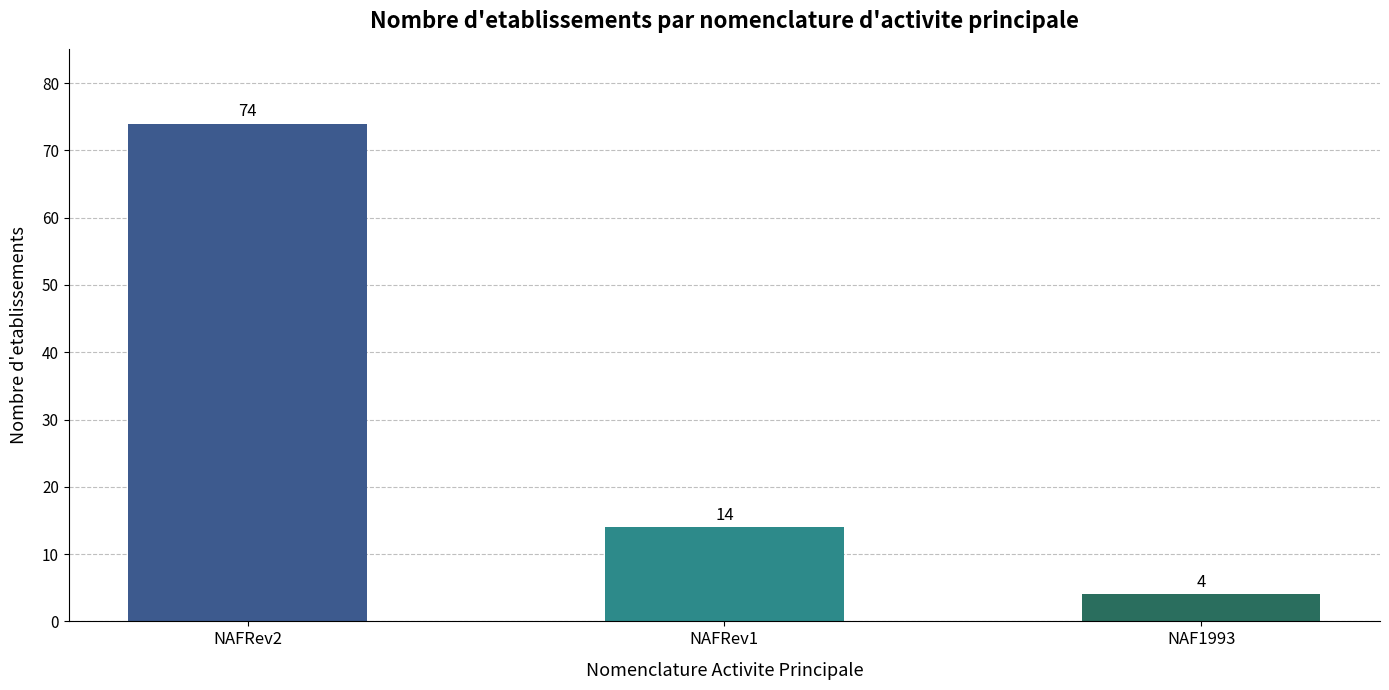

Is it true that the value at NAFRev1 is 23?

False